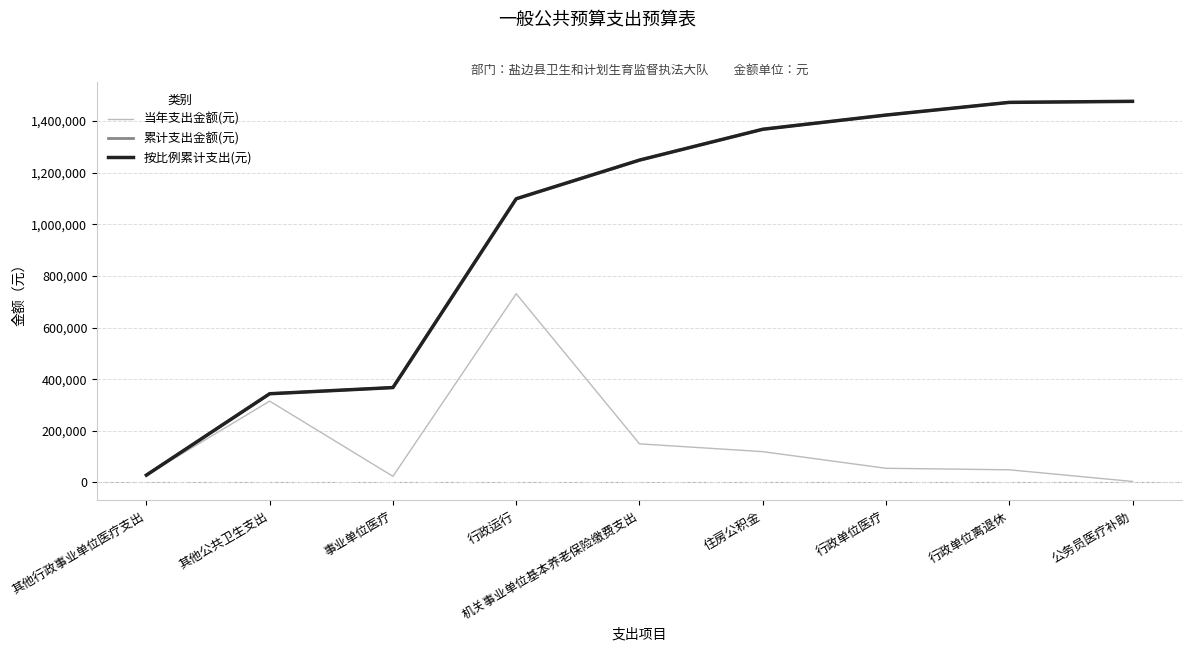

Between which two adjacent categories do 当年支出金额(元) and 按比例累计支出(元) first intersect?

其他行政事业单位医疗支出 and 其他公共卫生支出